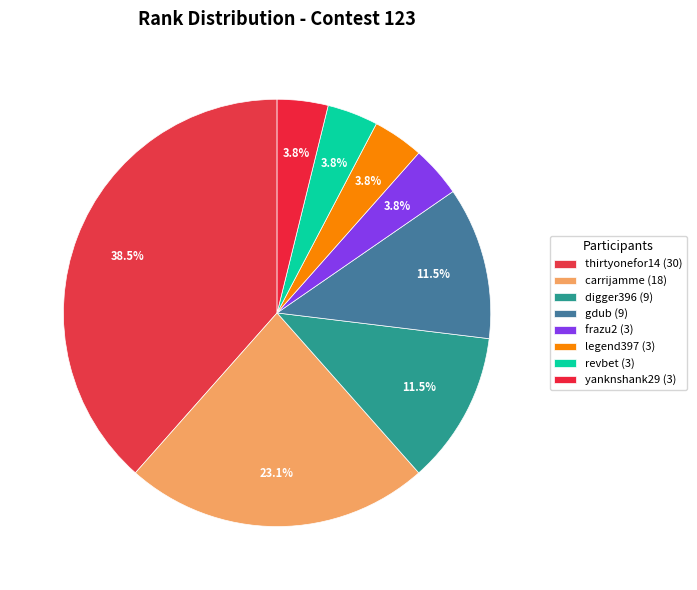

How many slices are in this pie chart?

8